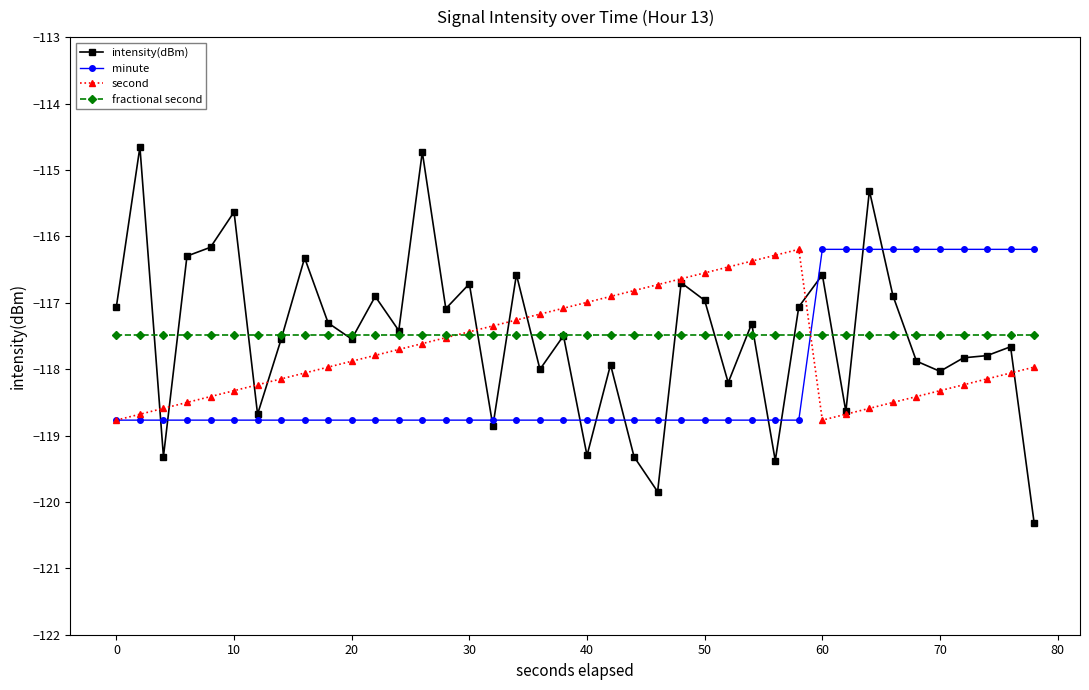

What is the value of the second point at the 20th from the left?

-117.1